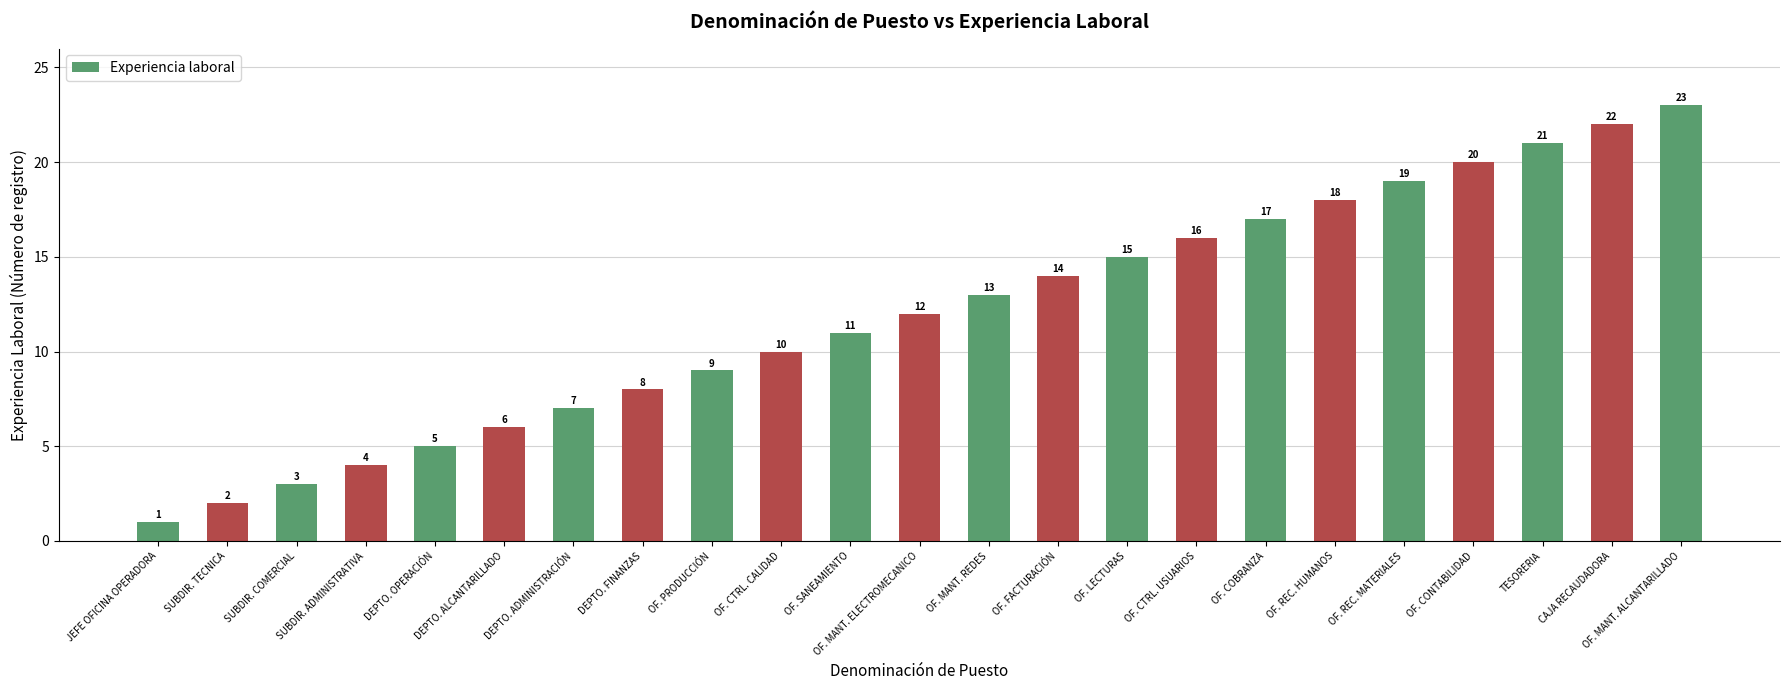

Reading right to left, list all the values displayed in this chart.

23	22	21	20	19	18	17	16	15	14	13	12	11	10	9	8	7	6	5	4	3	2	1